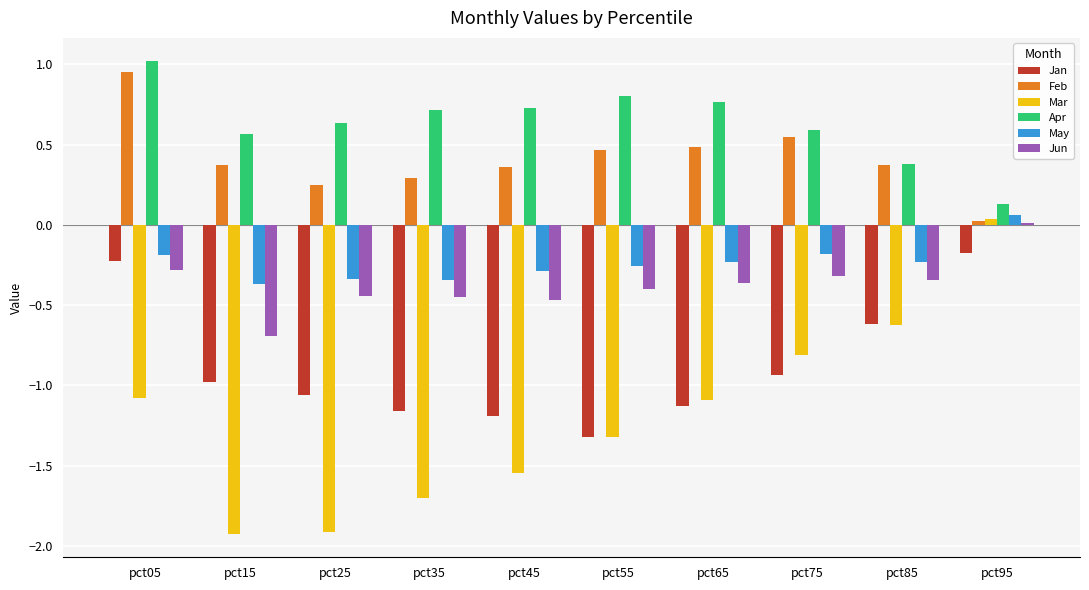

What is the difference between the highest and lowest values at pct35?

2.4